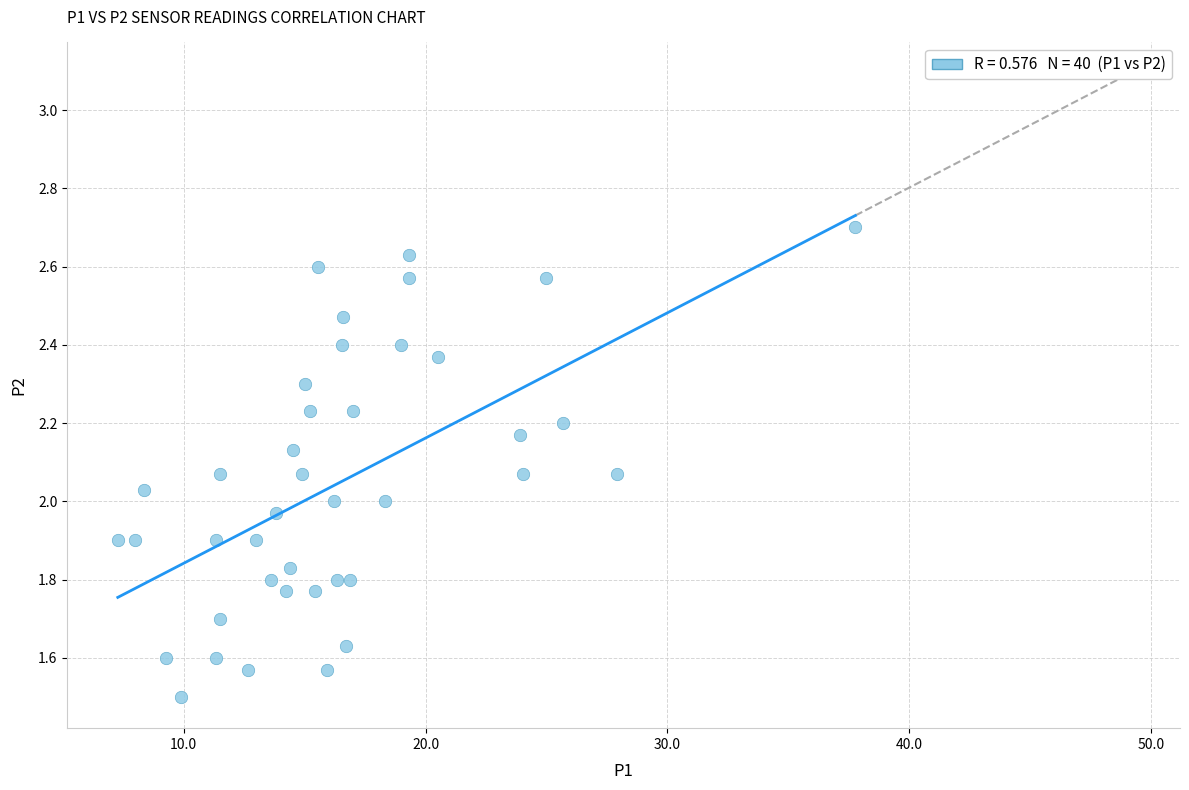

What is the range of Y values (max minus min)?

1.2